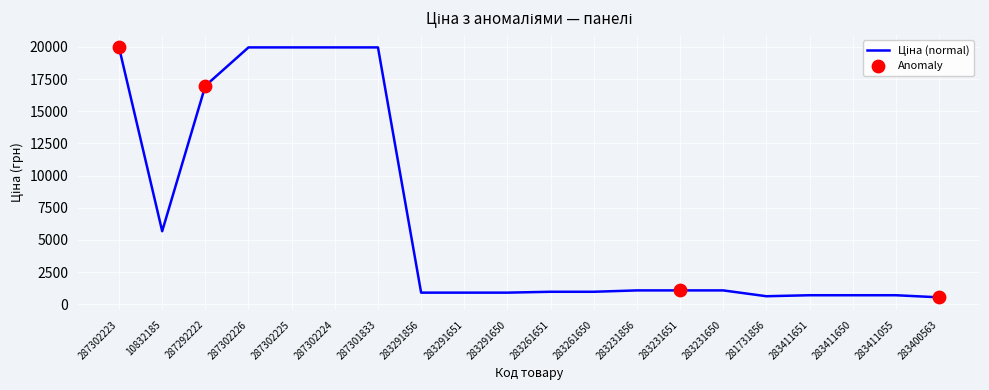

Between 287302223 and 281731856, which is larger?

287302223